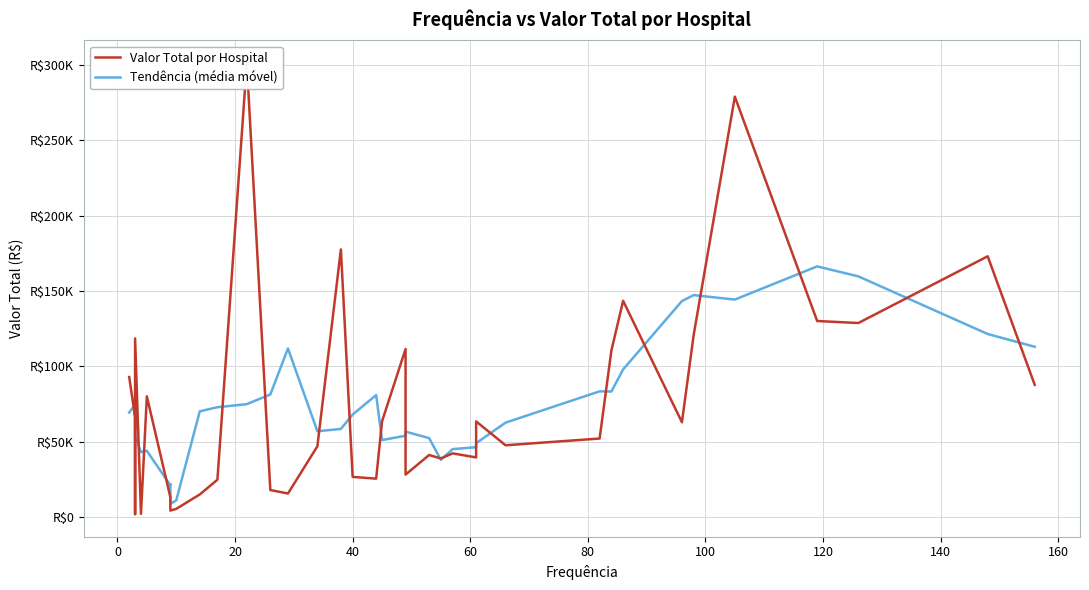

Which series has the widest spread of values?

Valor Total por Hospital